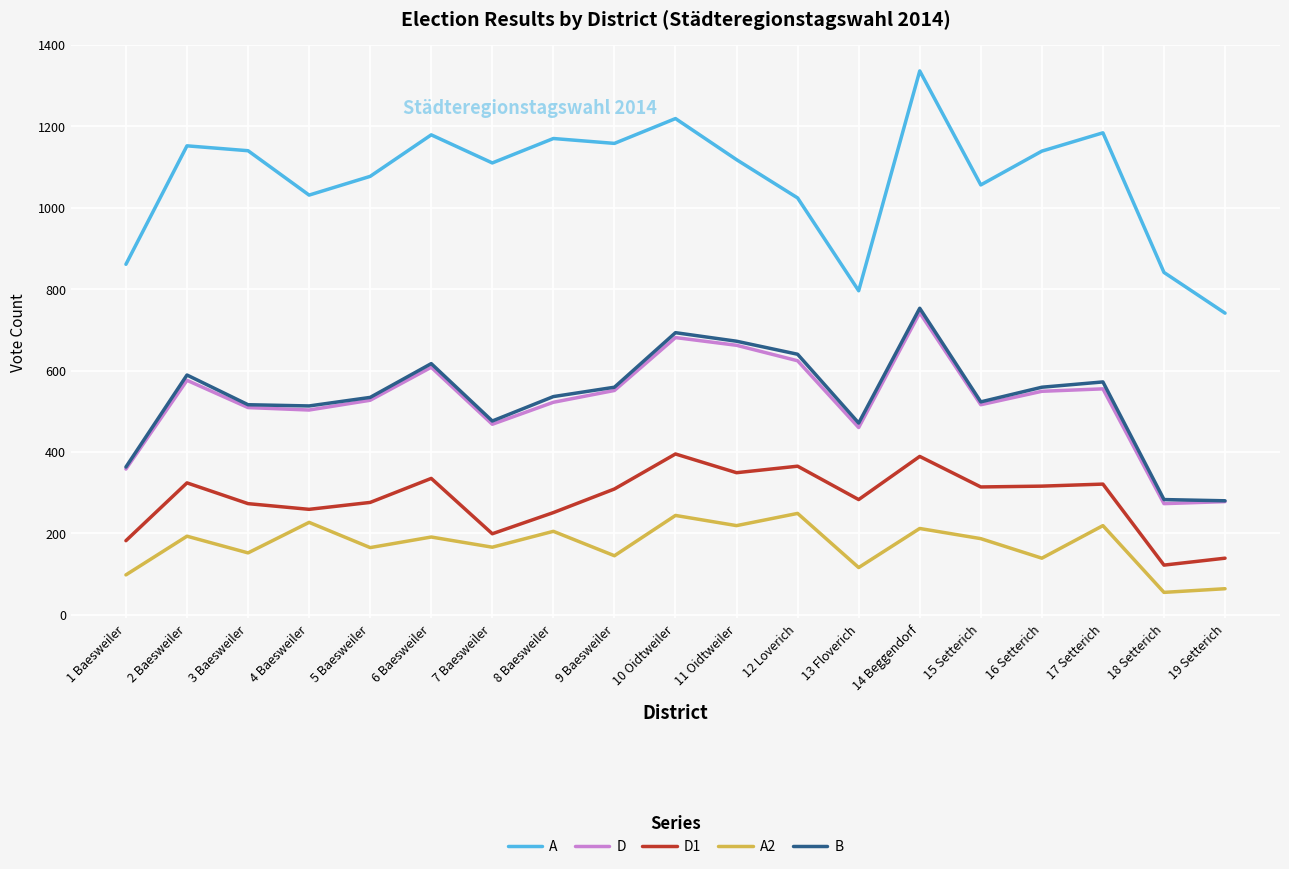

What position from the right is 18 Setterich?

2